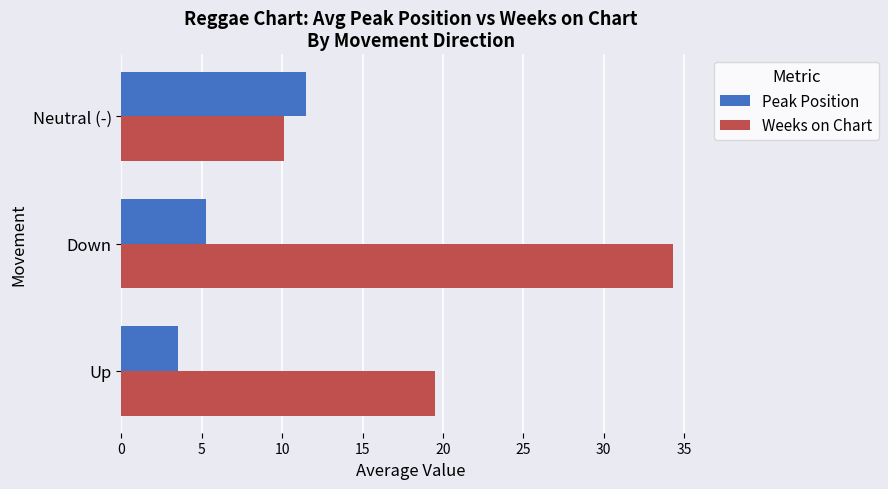

At which label is Peak Position closest to 7?

Down